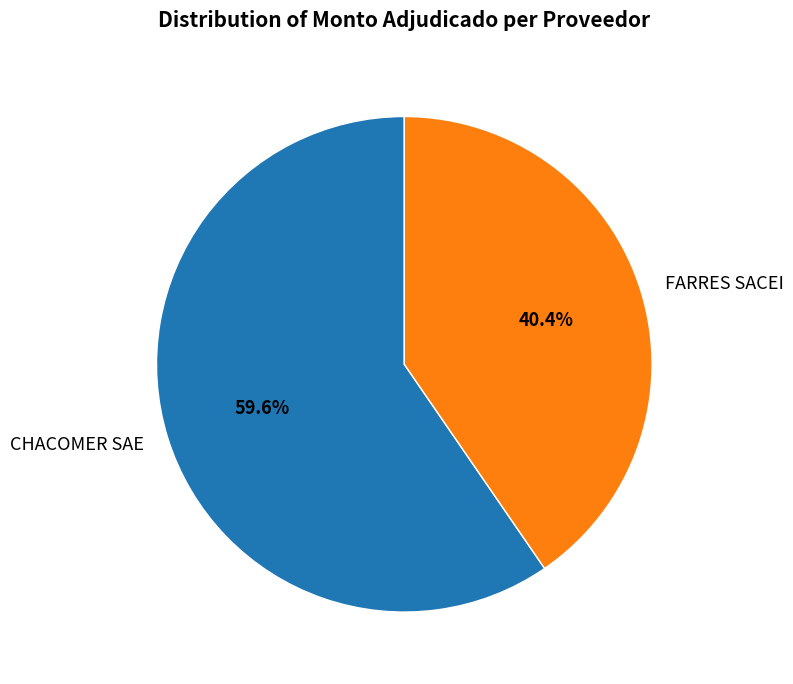

What is the ratio of the value at FARRES SACEI to the value at CHACOMER SAE?

0.7